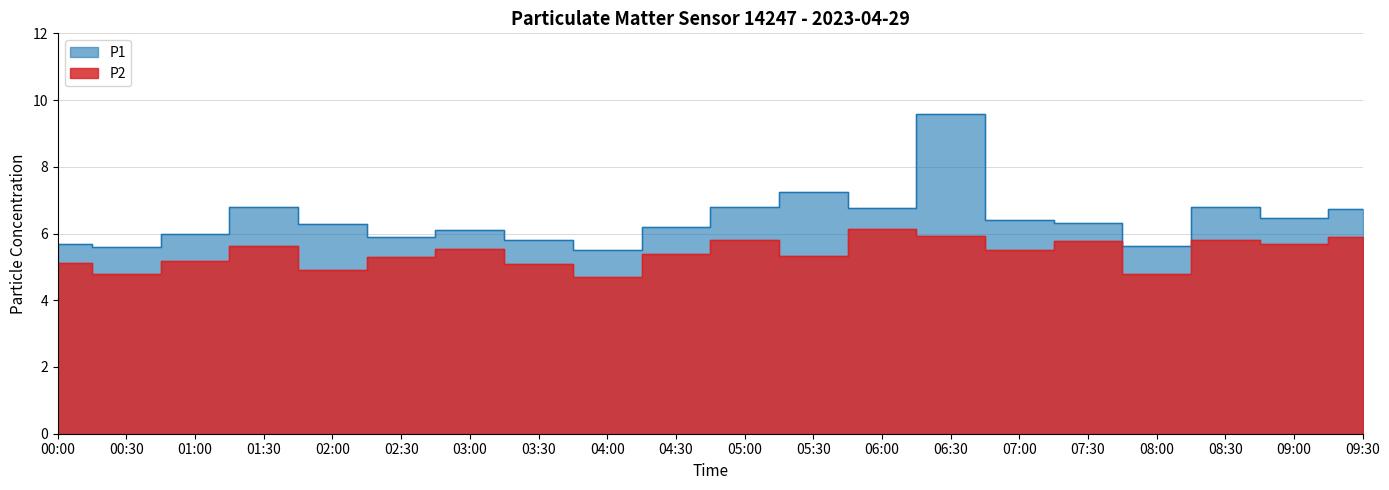

Reading left to right, list all the values displayed in this chart.

P1: 00:00=5.7	00:30=5.6	01:00=6.0	01:30=6.8	02:00=6.3	02:30=5.9	03:00=6.1	03:30=5.8	04:00=5.5	04:30=6.2	05:00=6.8	05:30=7.2	06:00=6.8	06:30=9.6	07:00=6.4	07:30=6.3	08:00=5.6	08:30=6.8	09:00=6.5	09:30=6.7
P2: 00:00=5.1	00:30=4.8	01:00=5.2	01:30=5.6	02:00=4.9	02:30=5.3	03:00=5.5	03:30=5.1	04:00=4.7	04:30=5.4	05:00=5.8	05:30=5.3	06:00=6.1	06:30=5.9	07:00=5.5	07:30=5.8	08:00=4.8	08:30=5.8	09:00=5.7	09:30=5.9